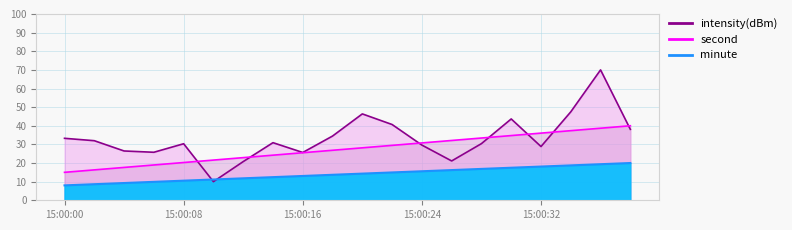

At which category is the sum across all series the highest?

36